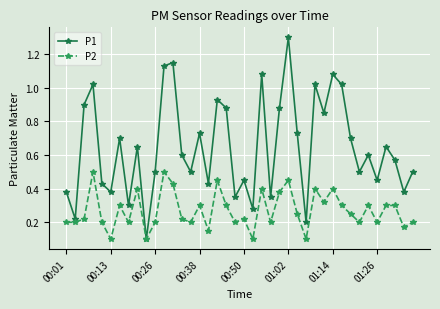

Which series has the widest spread of values?

P1